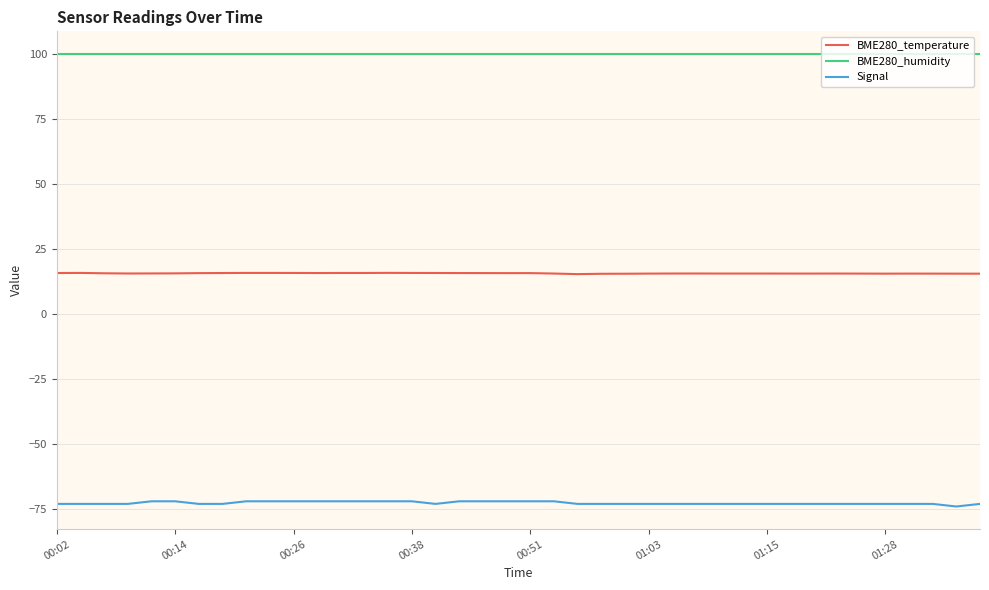

What is the lowest value of the BME280_humidity series?

100.0